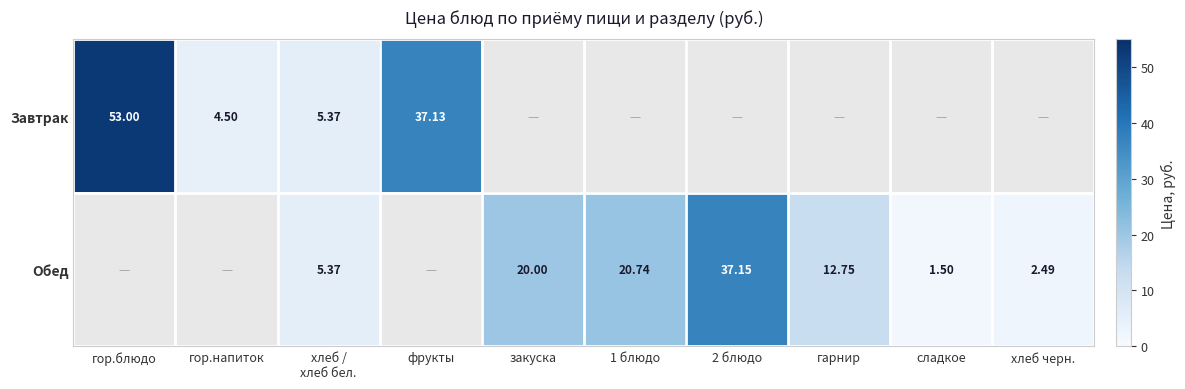

Rank the series by their maximum value, from highest to lowest.

Завтрак, Обед